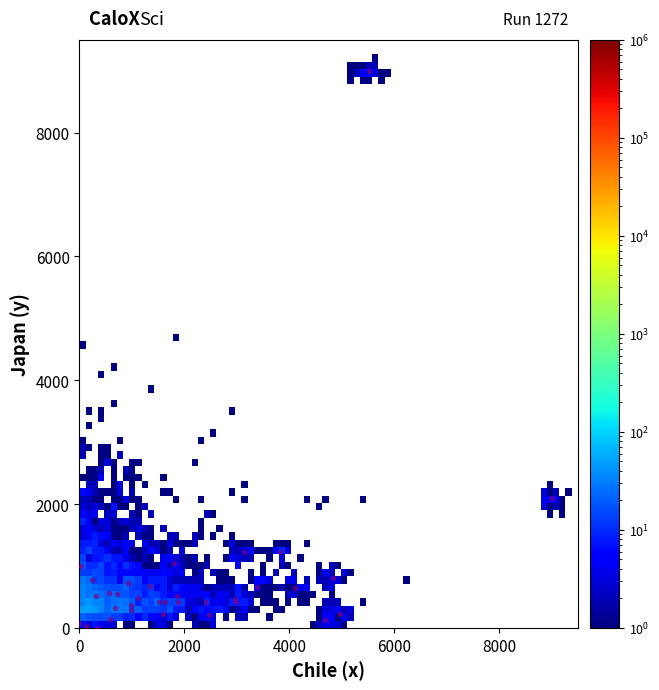

What Y value in the scatter plot is closest to 4500?

2090.4